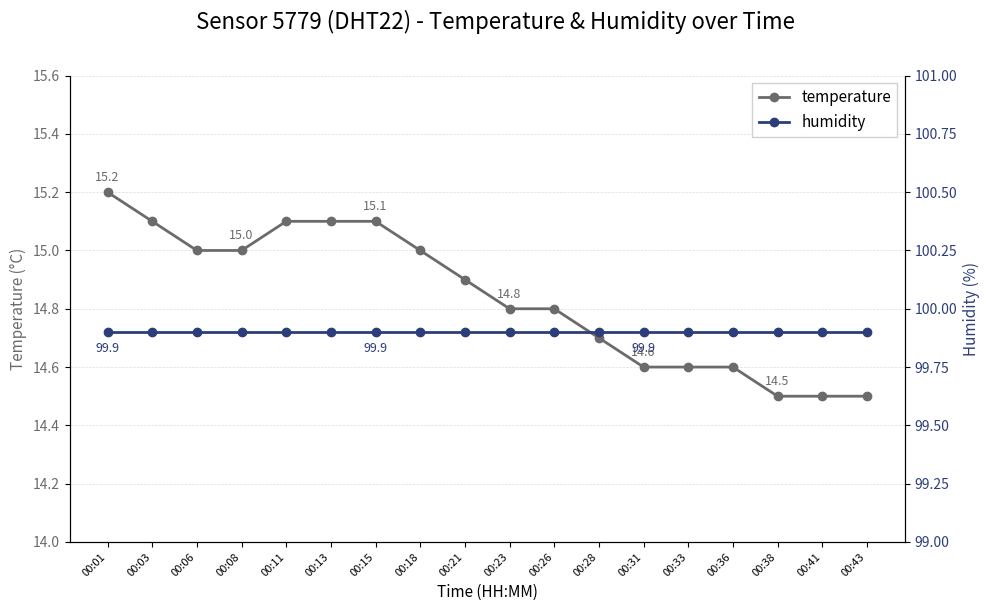

Which series has the largest range (max minus min)?

temperature